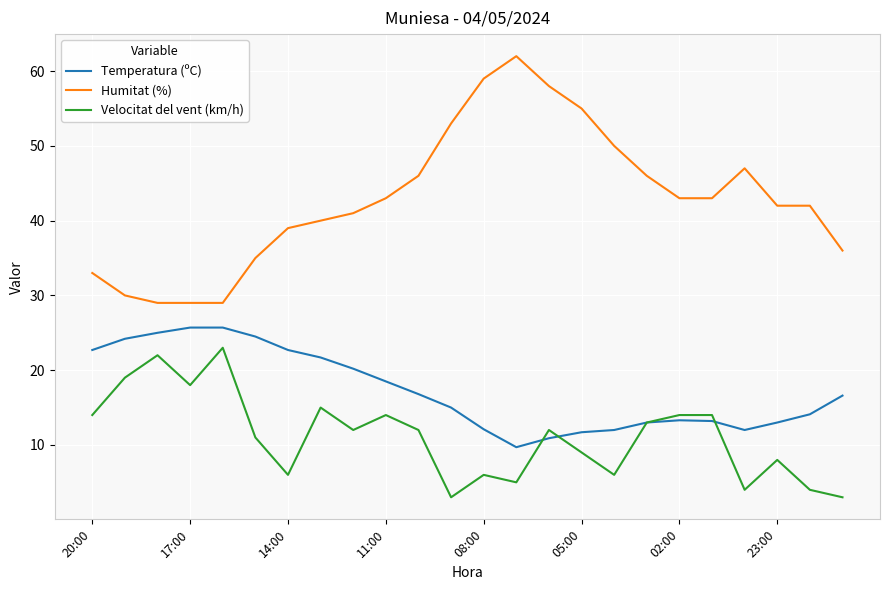

True or false: Humitat (%) and Temperatura (ºC) cross at least once.

False